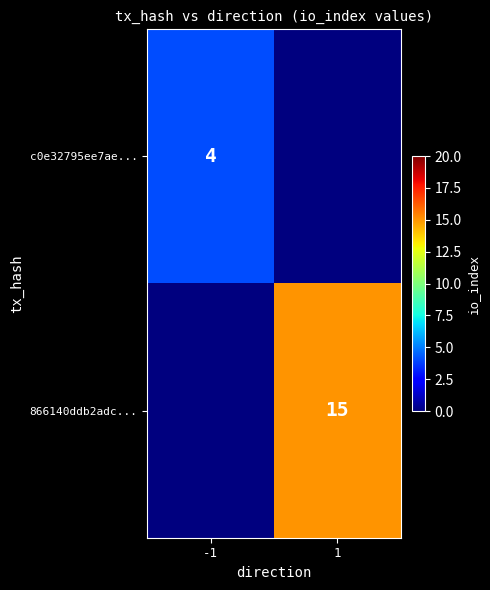

The 866140ddb2adc... series shows 26 at 1. True or false?

False